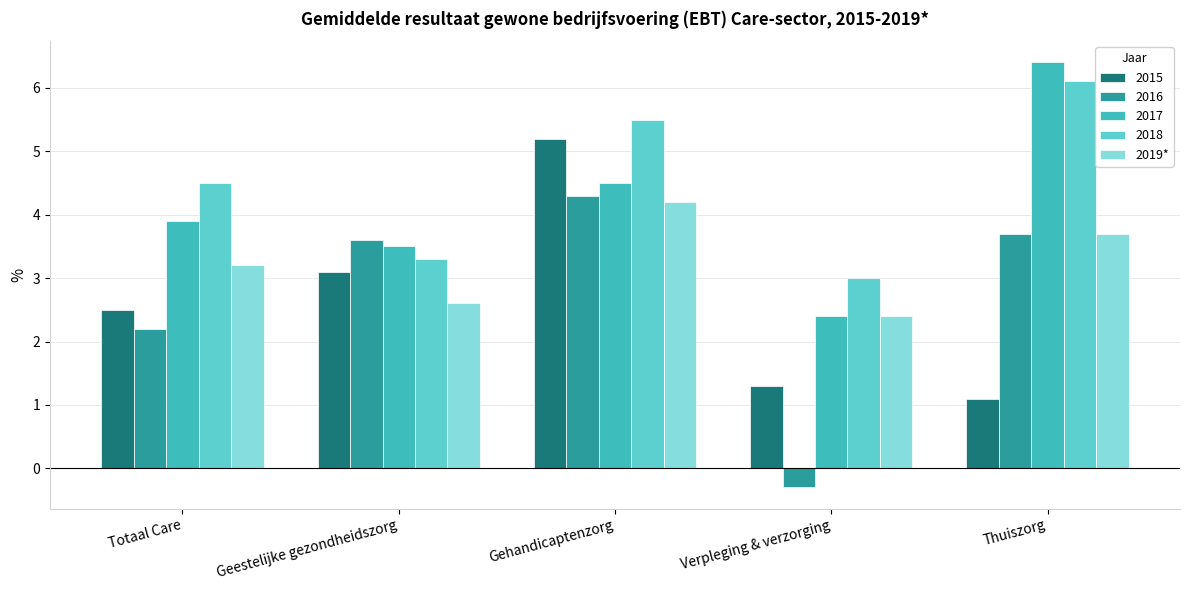

Where is 2018 nearest to the value 4?

Totaal Care